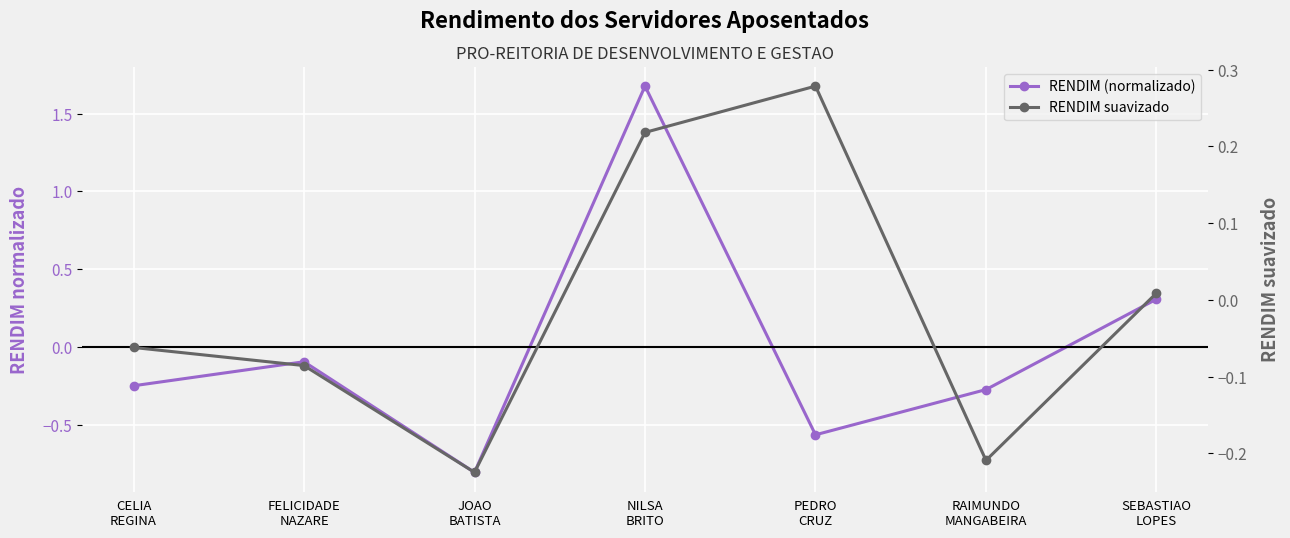

What is the highest value of the RENDIM suavizado series?

0.3